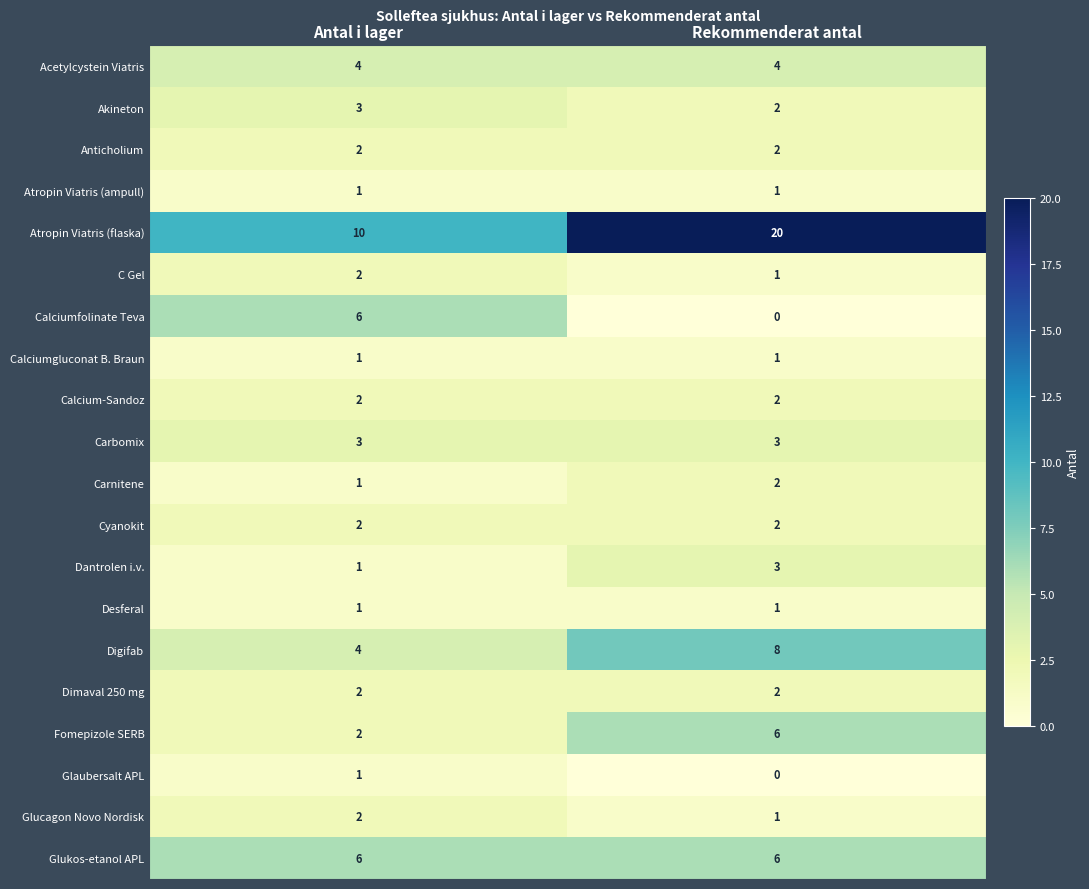

What is the sum of the Fomepizole SERB values at Antal i lager and Rekommenderat antal?

8